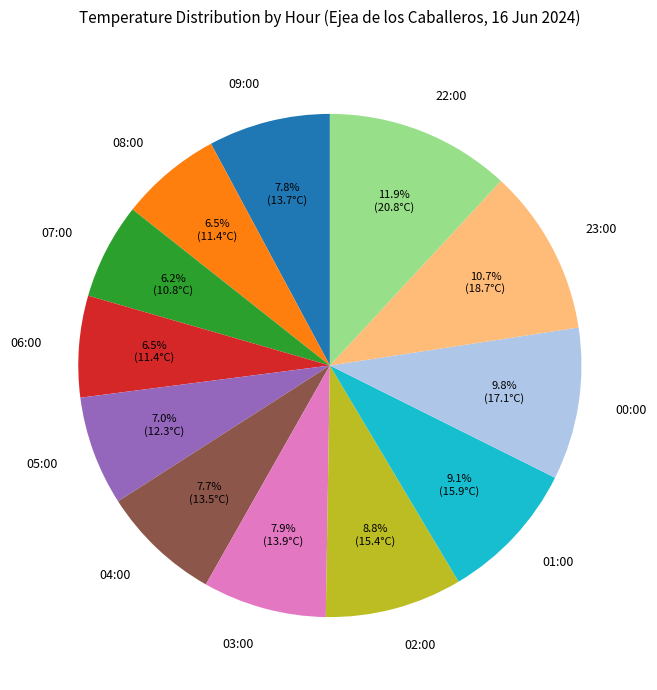

To the nearest percent, what percentage of the pie is 01:00?

9%